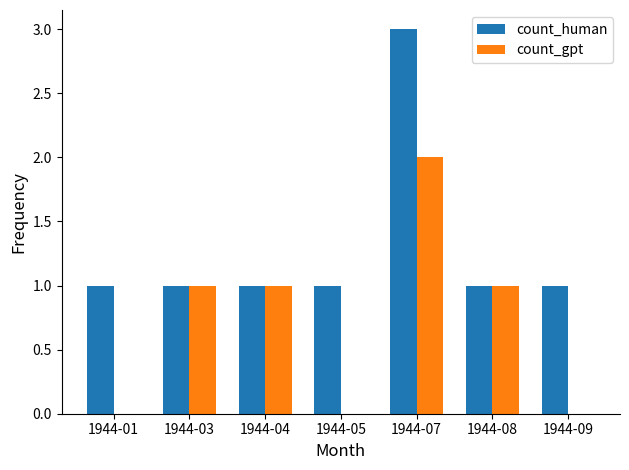

Reading right to left, extract all data points from this chart.

count_human: 1	1	3	1	1	1	1
count_gpt: 0	1	2	0	1	1	0